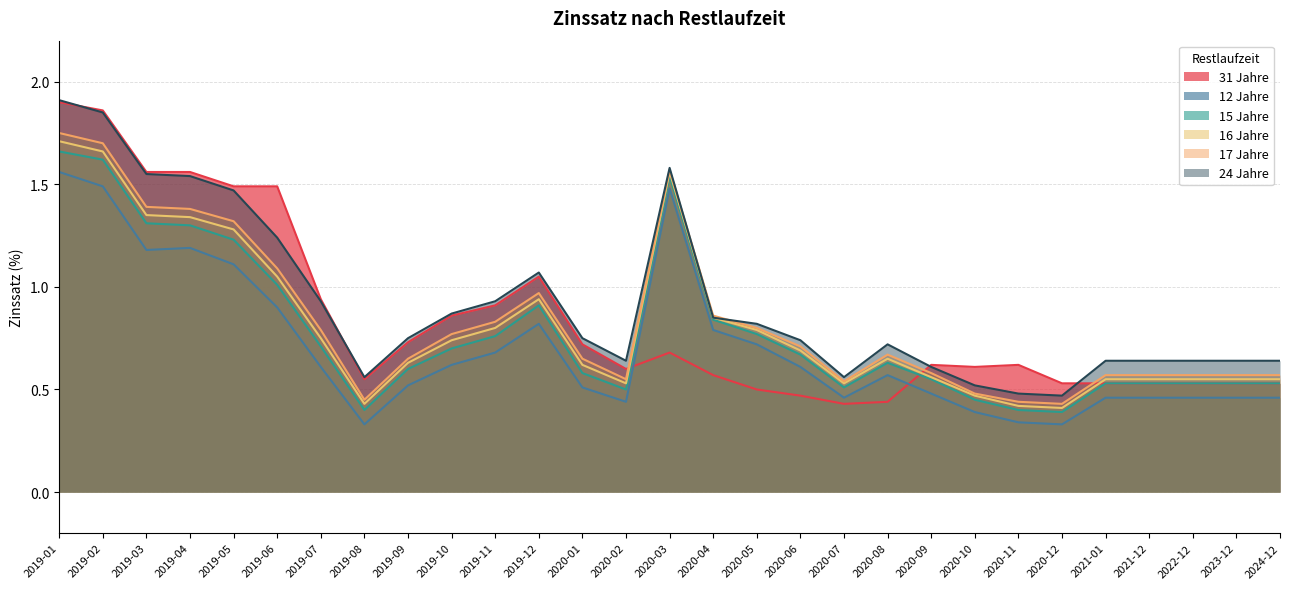

After their last crossing, which series has the higher values: 17Y or 24Y?

24Y